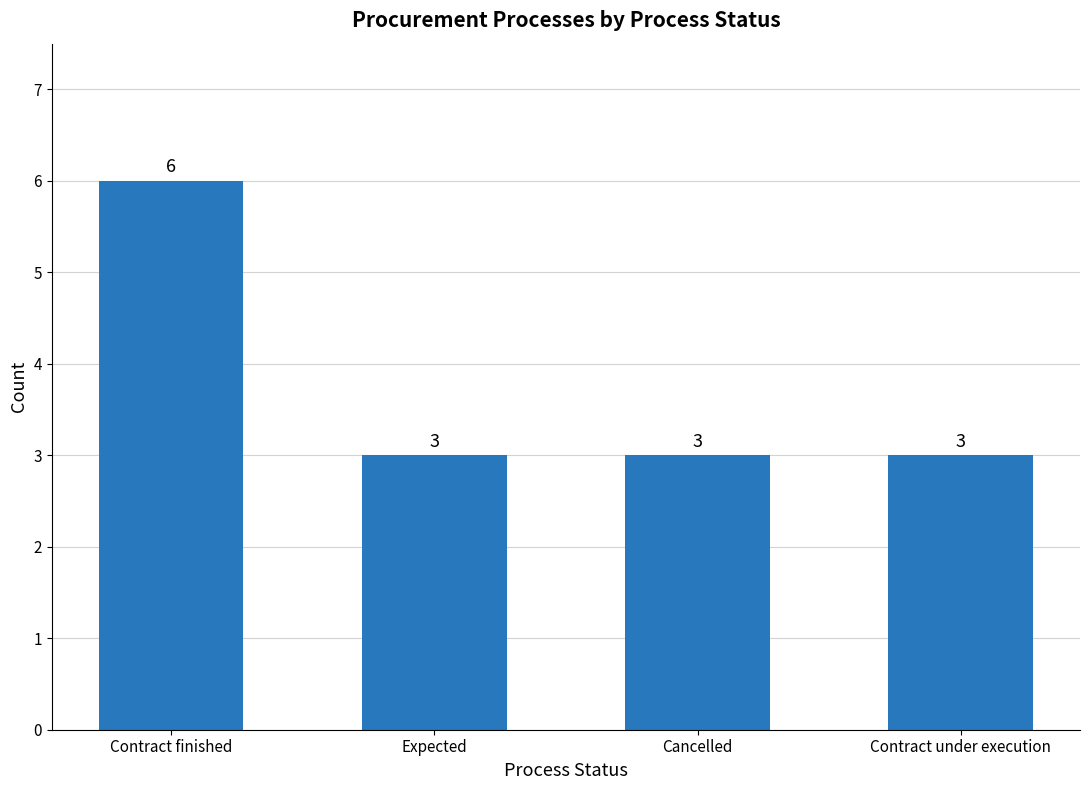

What is the average value?

4